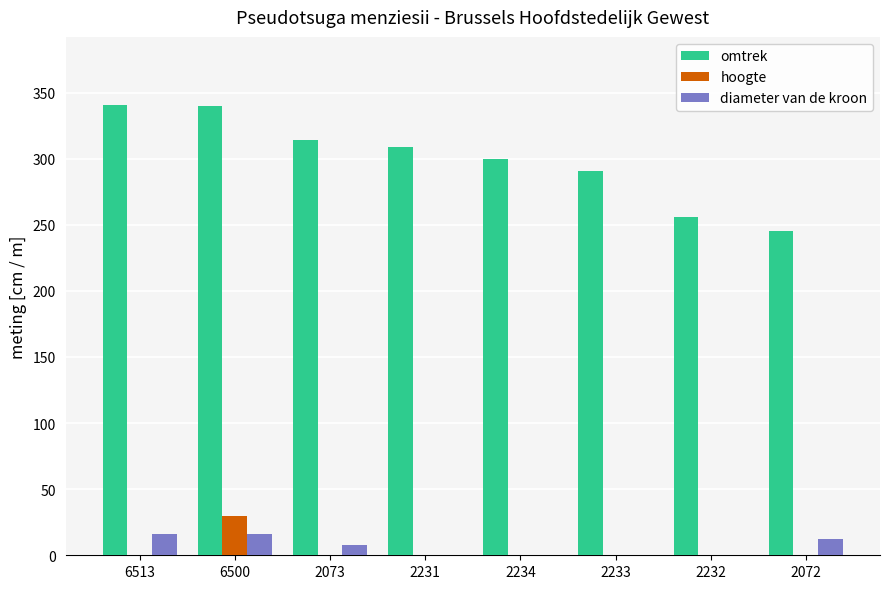

Which series changed the most between 2233 and 2072?

omtrek